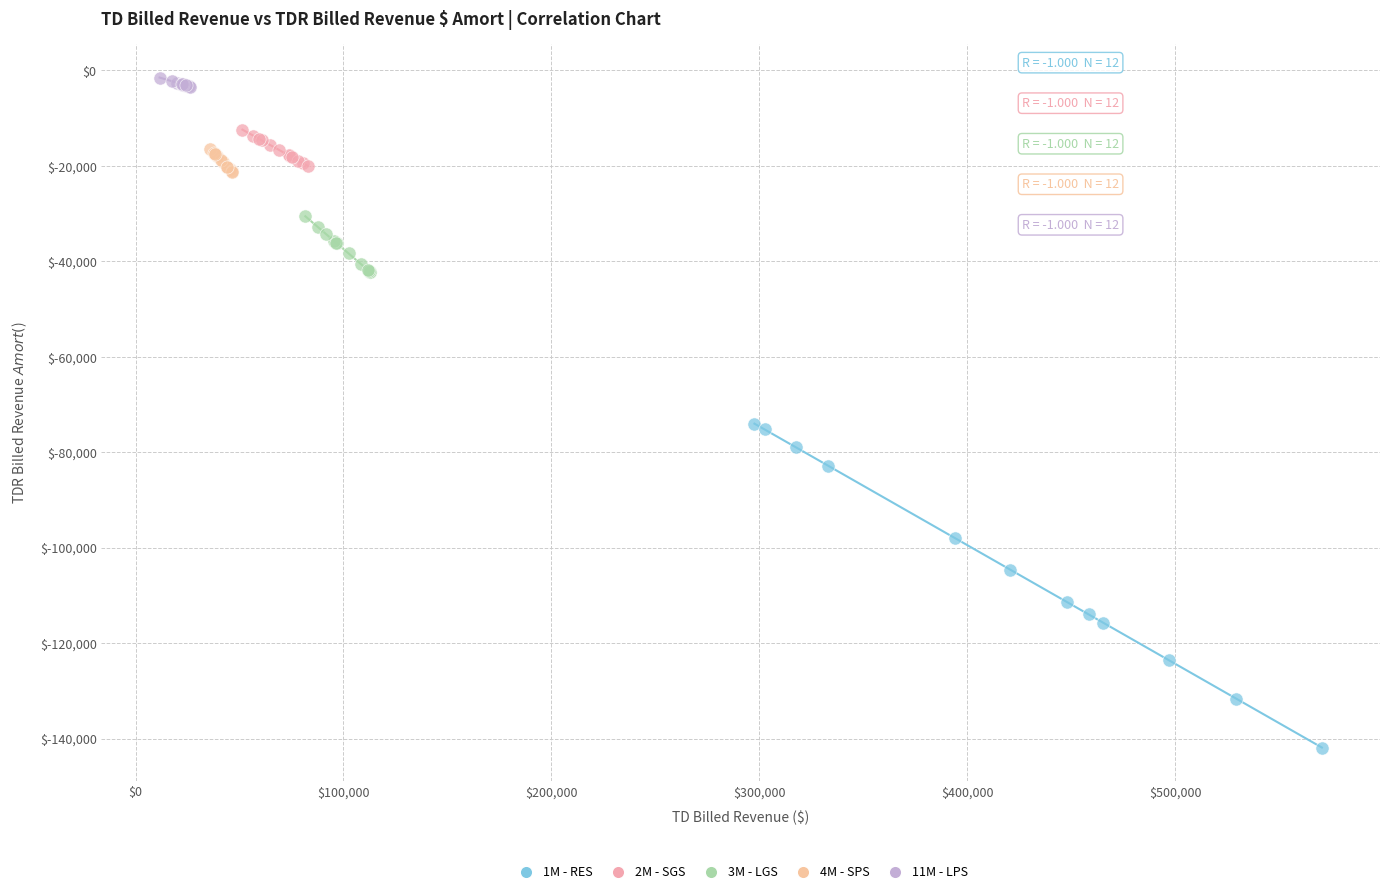

Which series contains the highest Y value?

11M - LPS